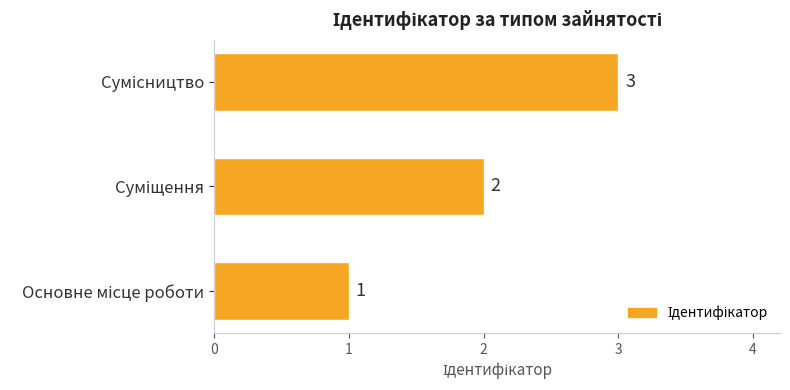

How many bars are there in total?

3